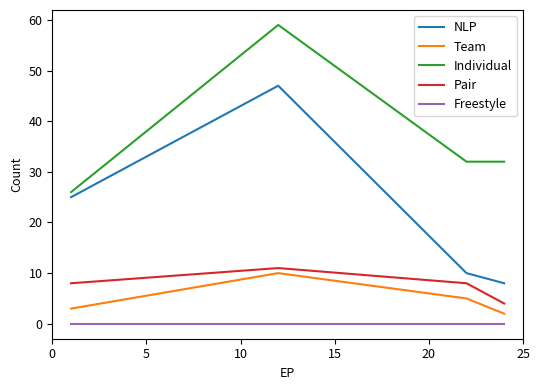

What is the difference between the maximum and second lowest values in the Pair series?

3